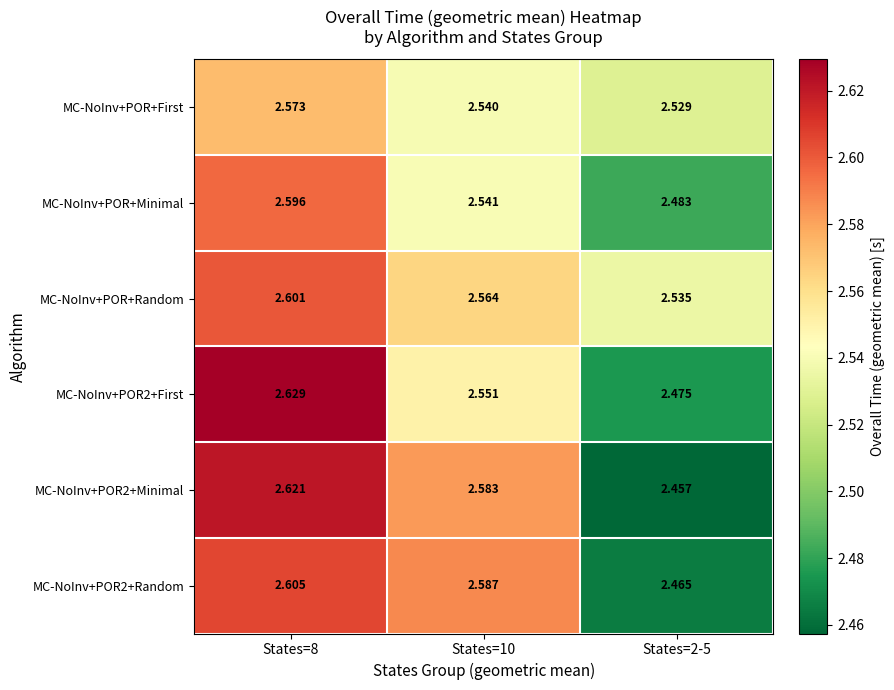

Is the value of MC-NoInv+POR2+Minimal at States=8 greater than the value of MC-NoInv+POR+Minimal at States=2-5?

Yes